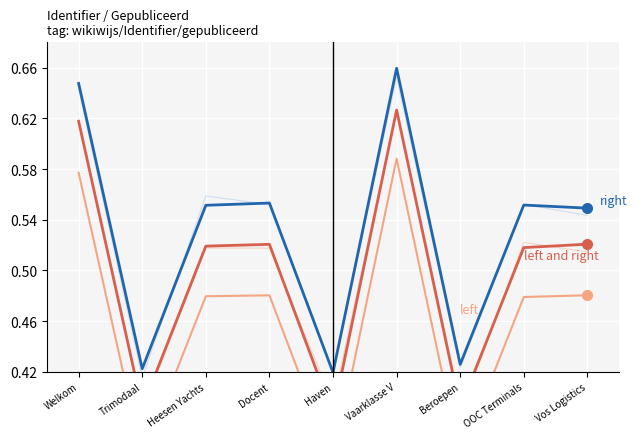

True or false: right and left and right intersect in this chart.

False